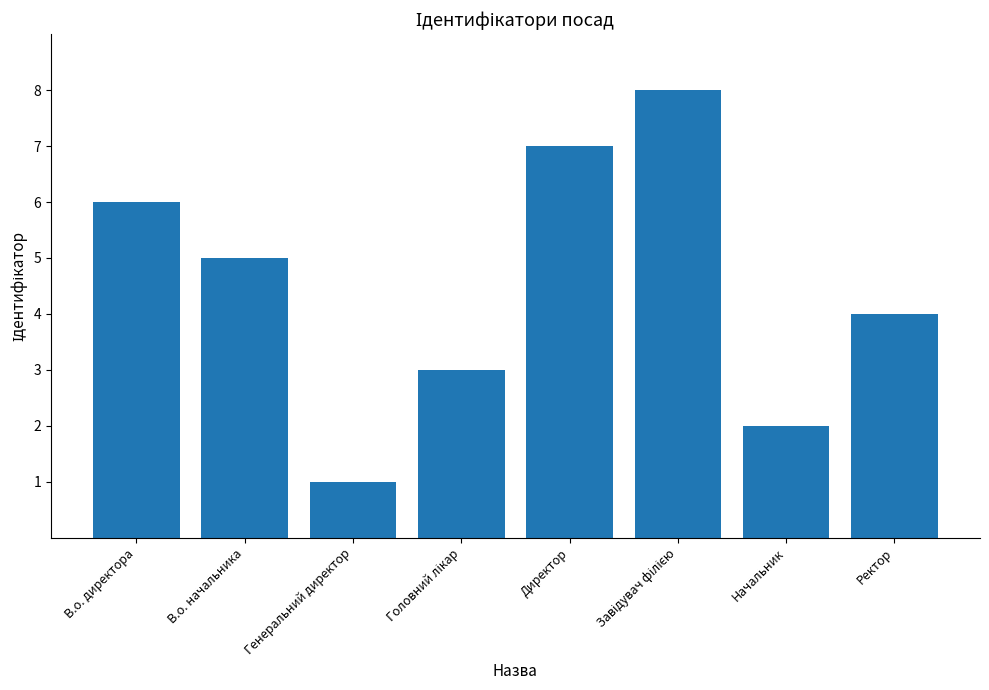

Which label corresponds to the smallest value in the chart?

Генеральний директор